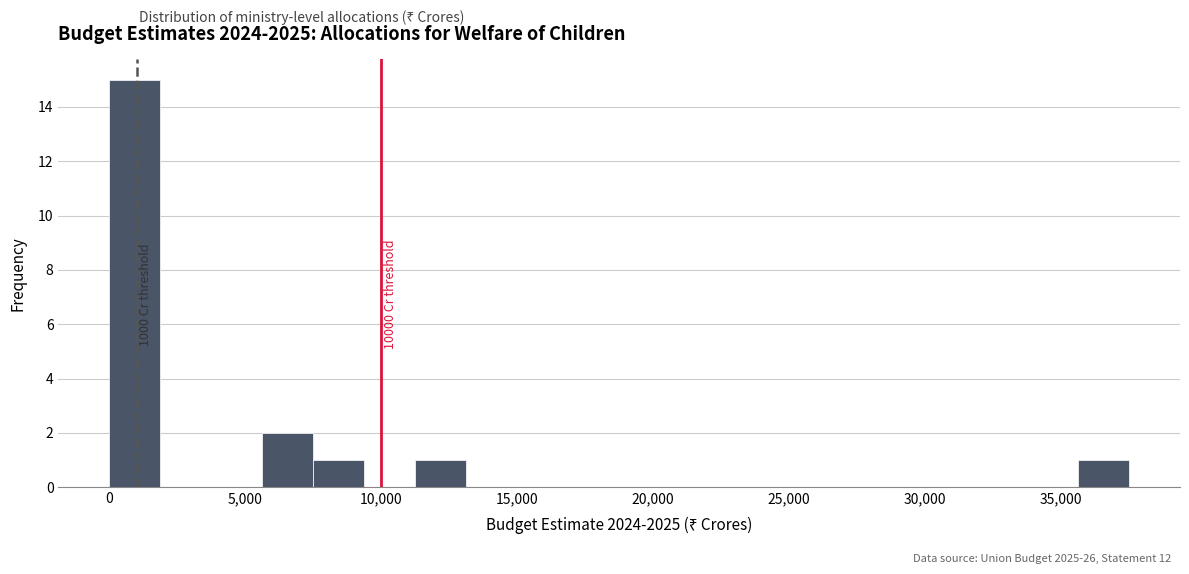

Read against the x-axis, roughly where is the centre of the tallest bar?

1000